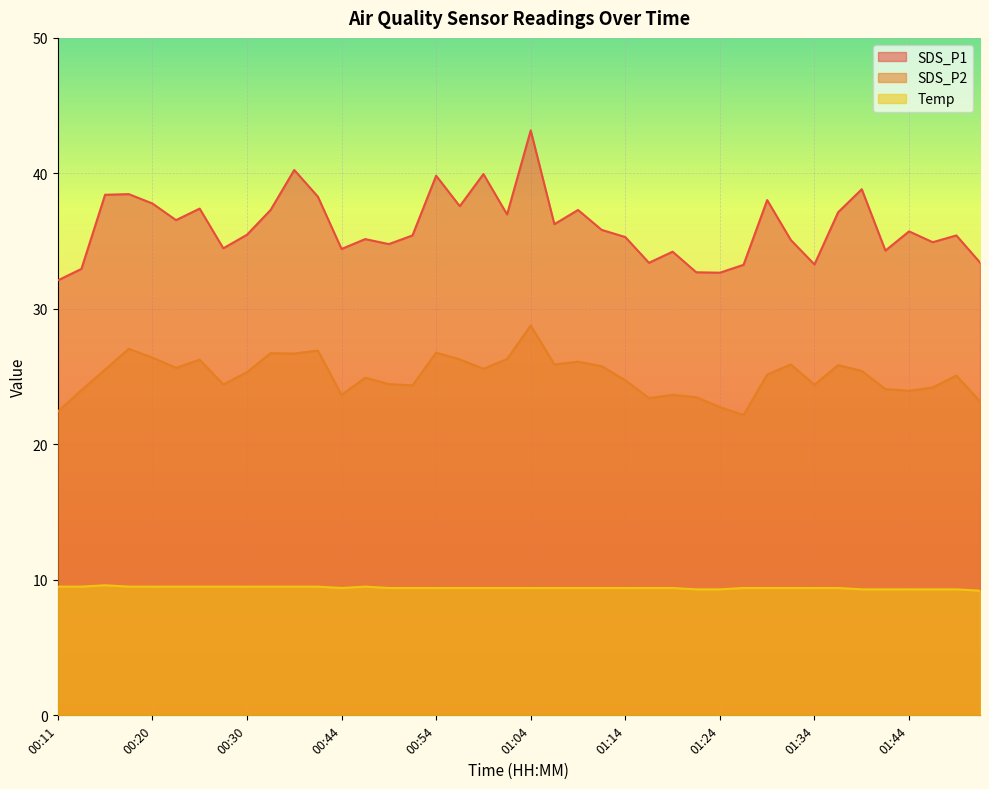

What are all the series names shown in the legend?

SDS_P1, SDS_P2, Temp